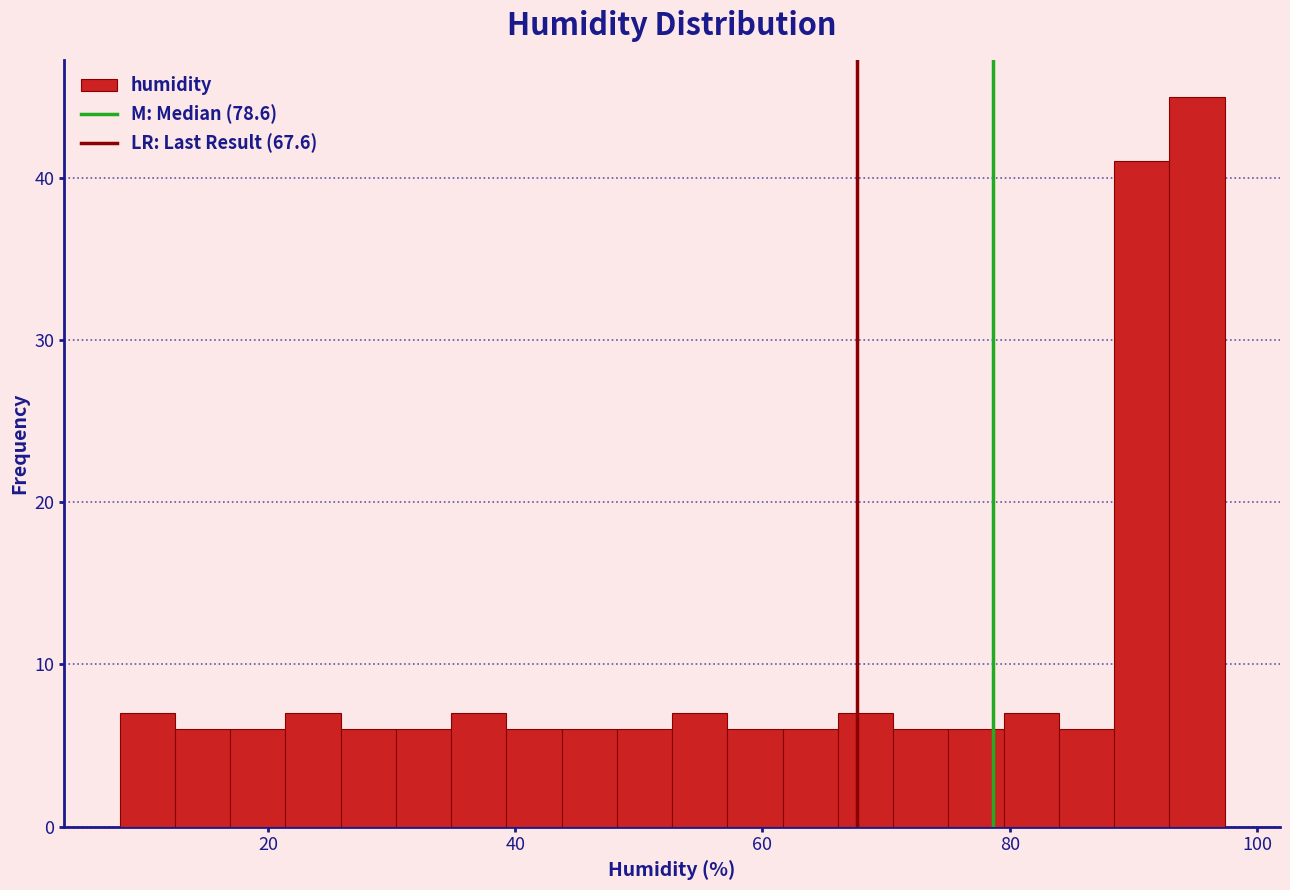

Read against the x-axis, roughly where is the centre of the tallest bar?

96